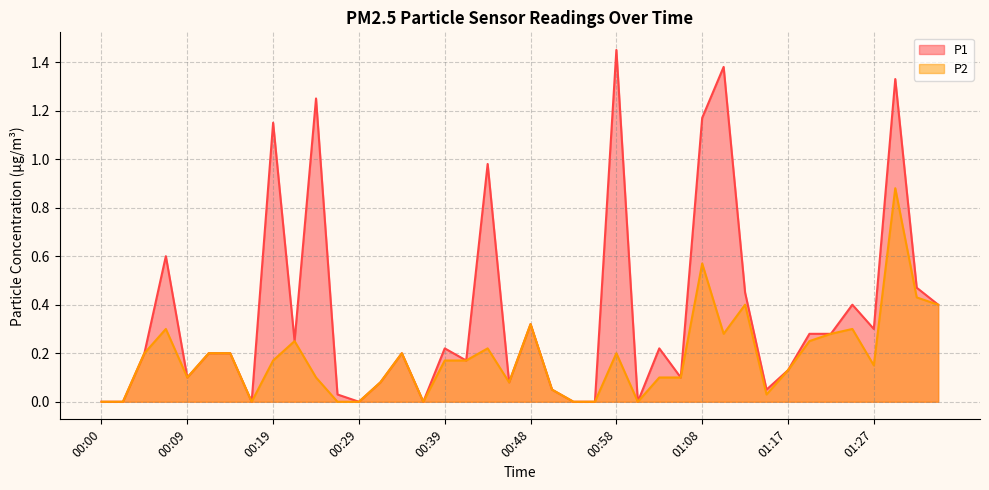

Rank the series at 01:05 from lowest to highest value.

P1, P2